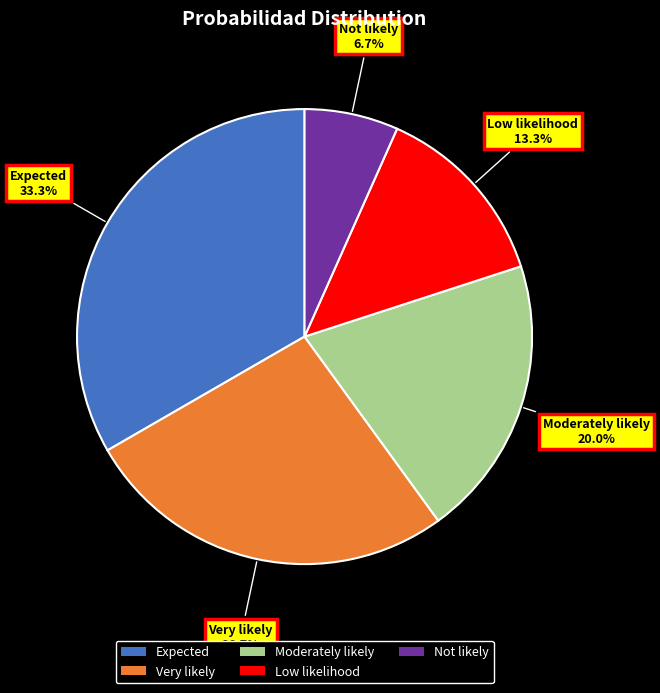

What is the smallest slice in the pie chart?

Not likely